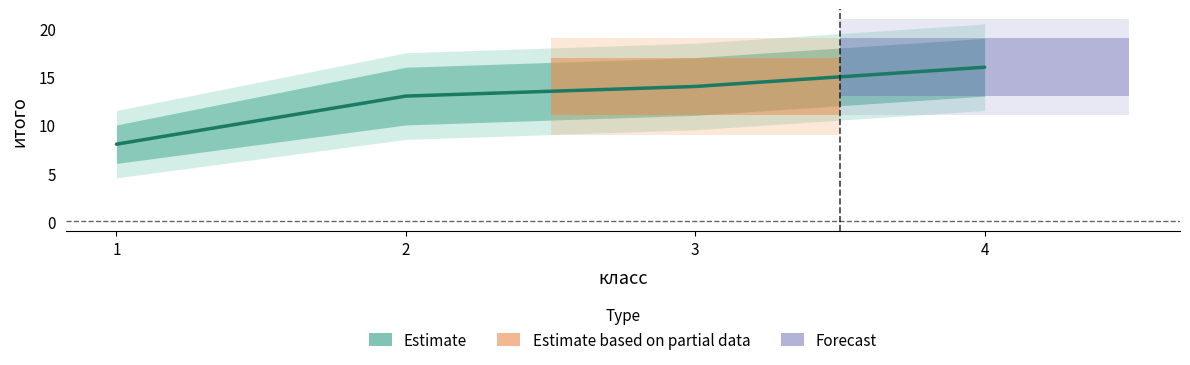

Rank the categories by value from lowest to highest.

1, 2, 3, 4